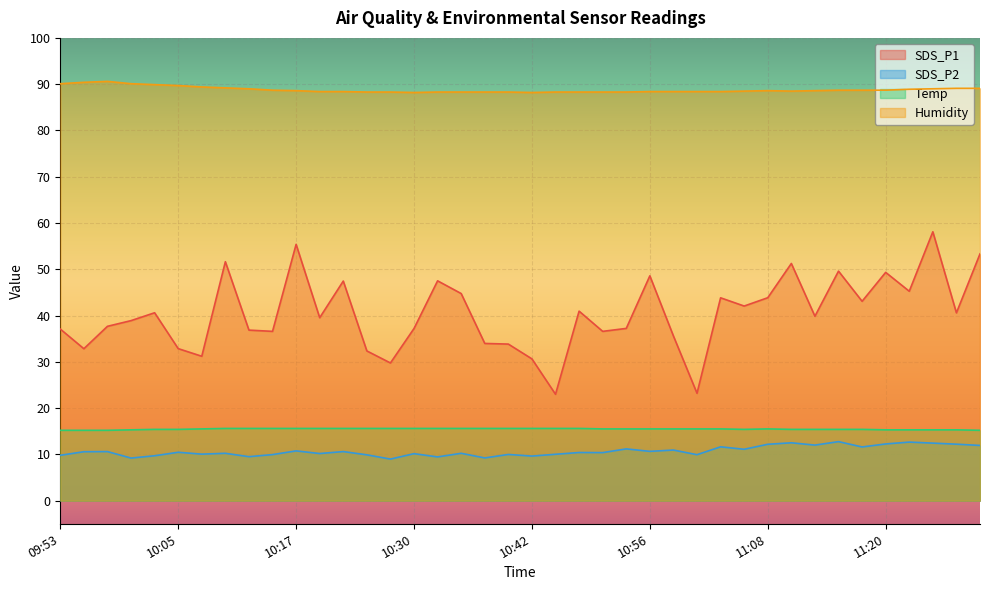

The Humidity series shows 47.5 at 10:15. True or false?

False